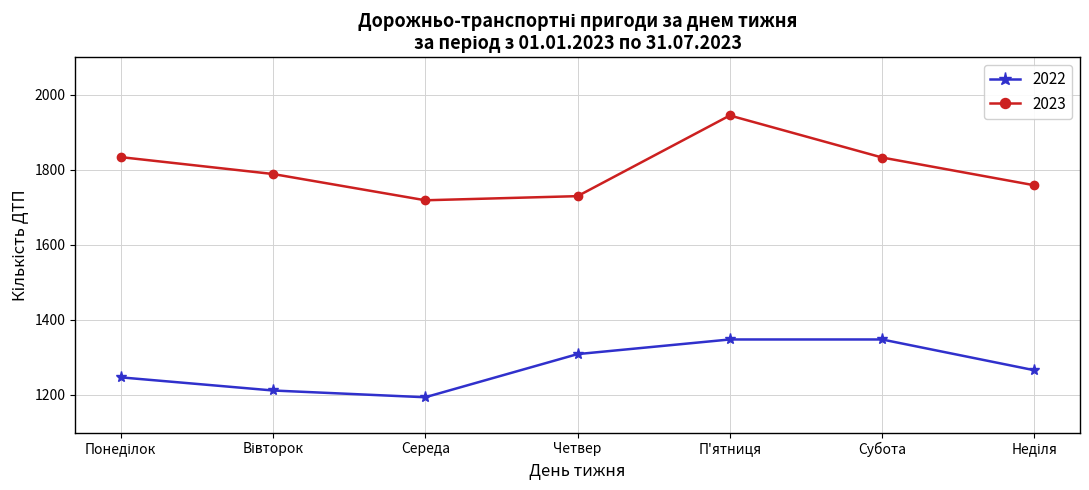

True or false: 2022 and 2023 cross at least once.

False